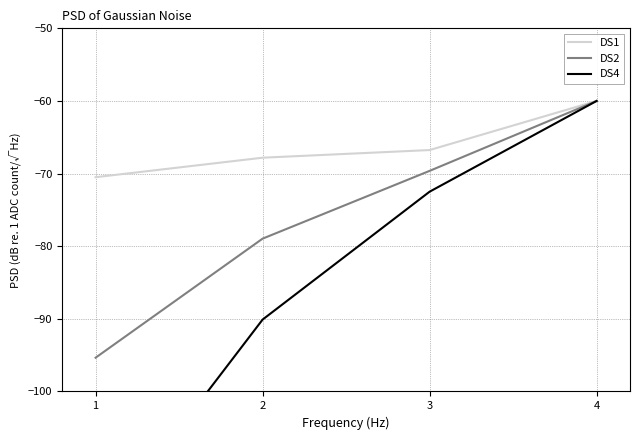

True or false: DS1 has more than 0 interior local peaks.

False